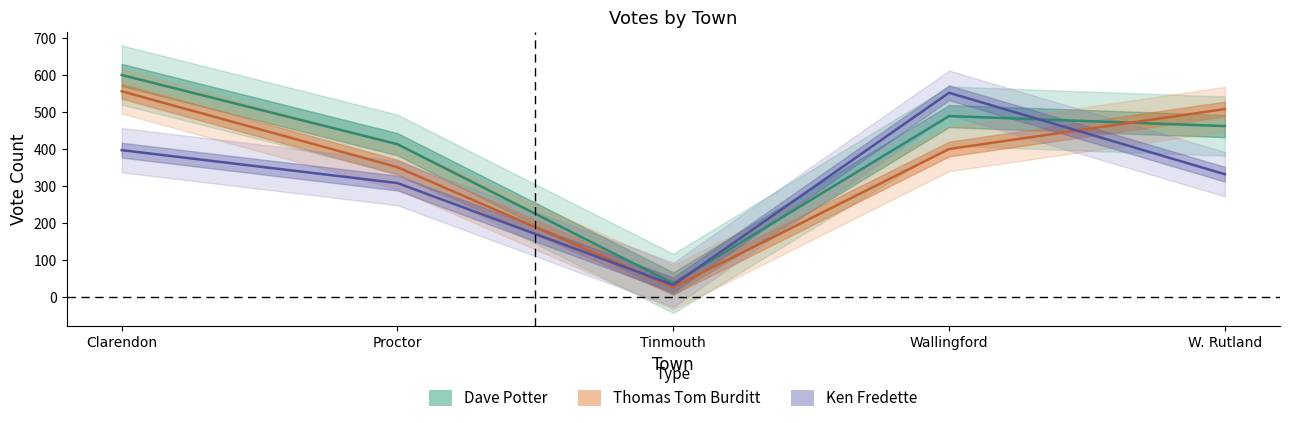

What is the value of the Thomas Tom Burditt point at the 2nd from the left?

351